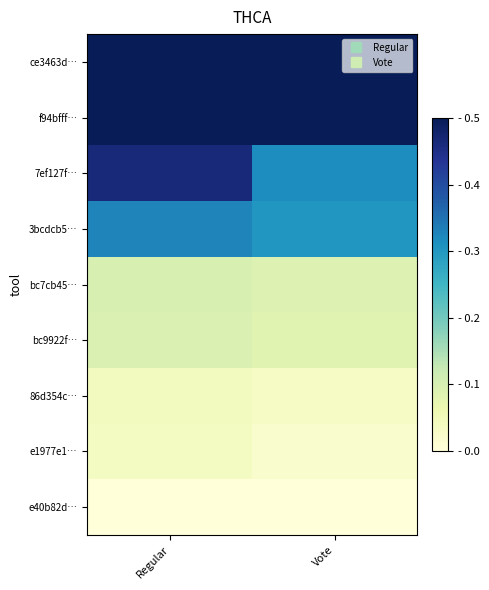

Between Vote and Regular, which is larger?

Regular